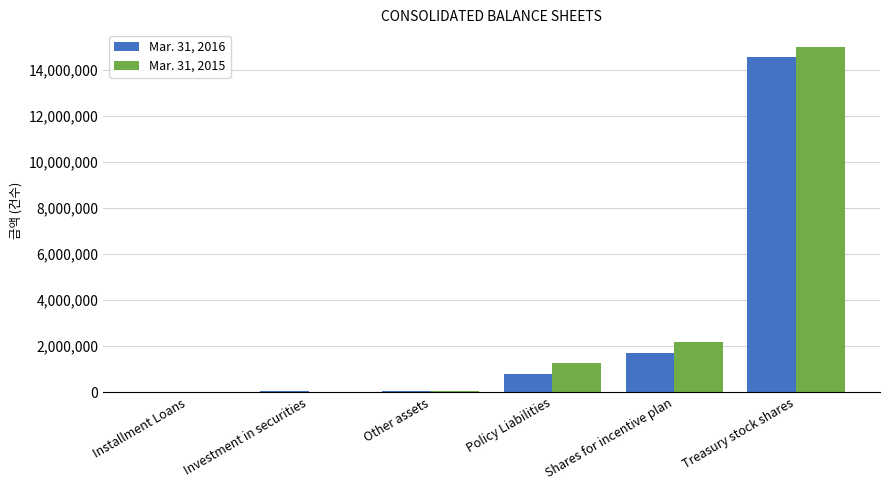

At which category is the sum across all series the highest?

Treasury stock shares